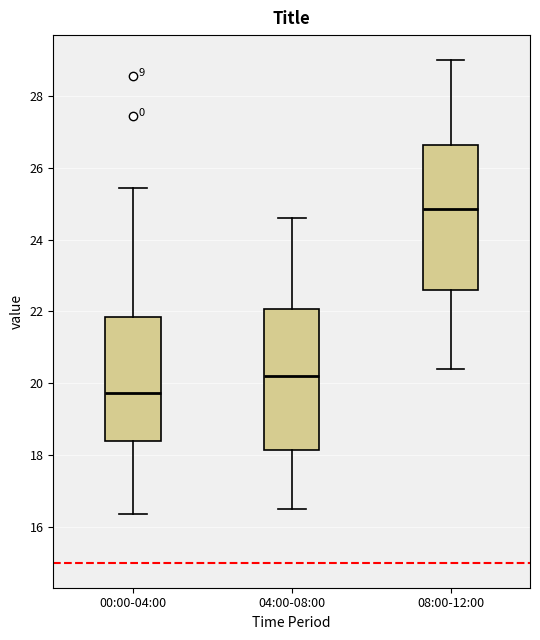

Where is the upper edge of the box for 08:00-12:00 on the y-axis? The values are not printed on the chart, so give them approximately, as read against the axis.

26.6